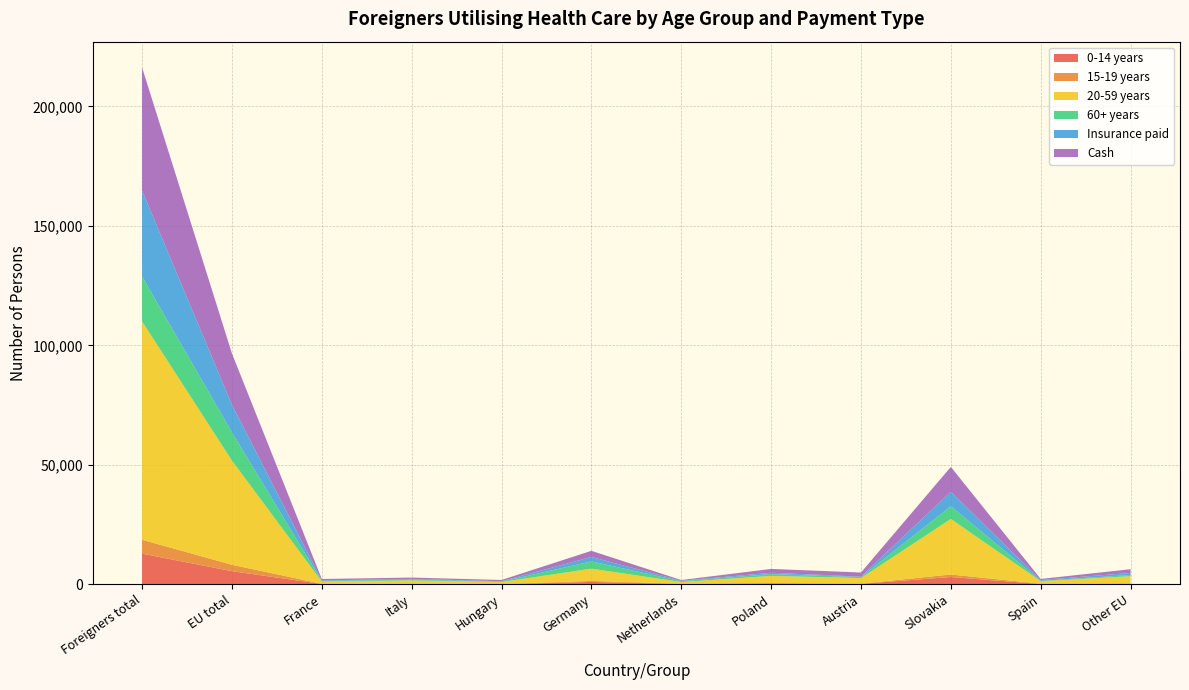

At which label does 0-14 years reach its peak?

Foreigners total